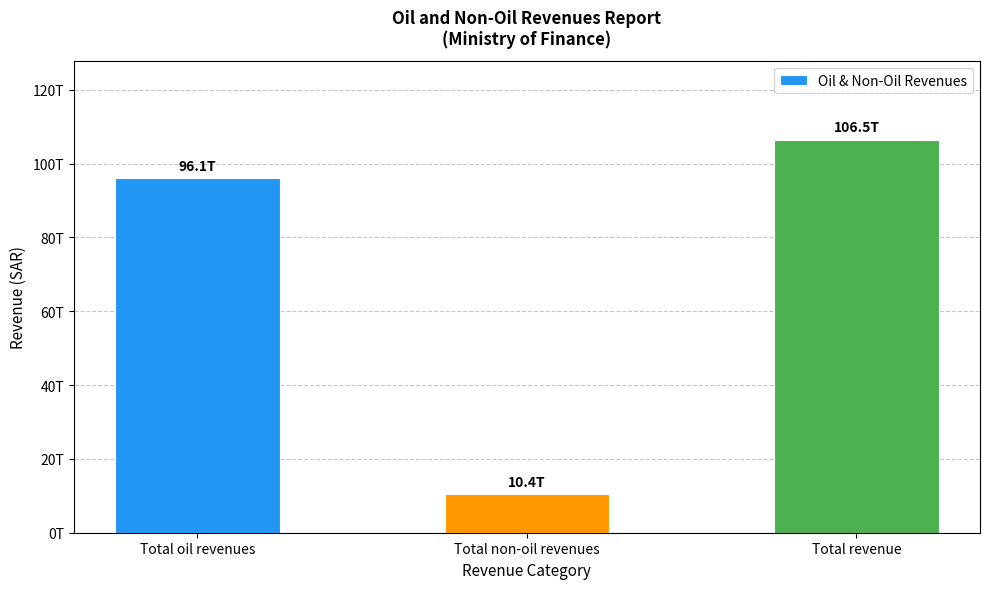

What is the smallest value displayed?

10404441077306.7